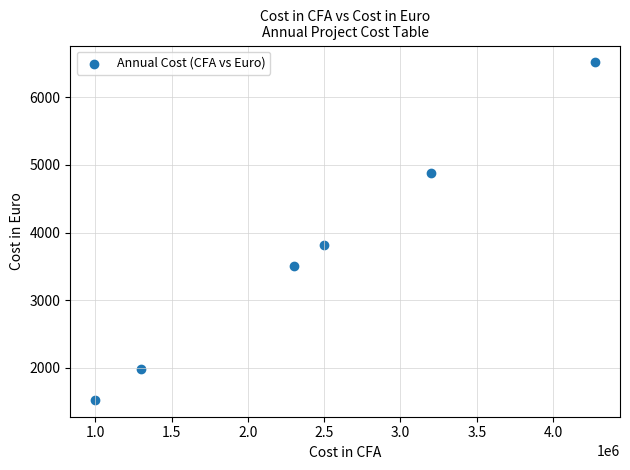

What Y value in the scatter plot is closest to 4020?

3811.0